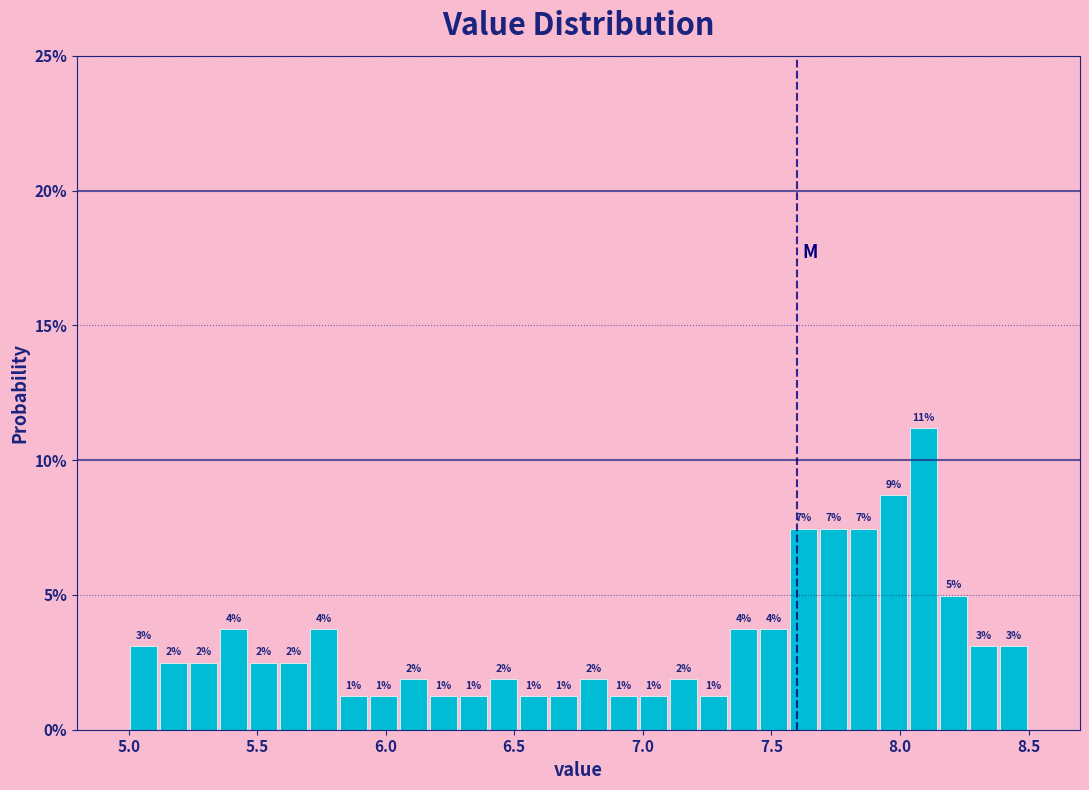

Around what value on the x-axis is the tallest bar? Give the approximate position of its centre, as read against the axis.

8.10